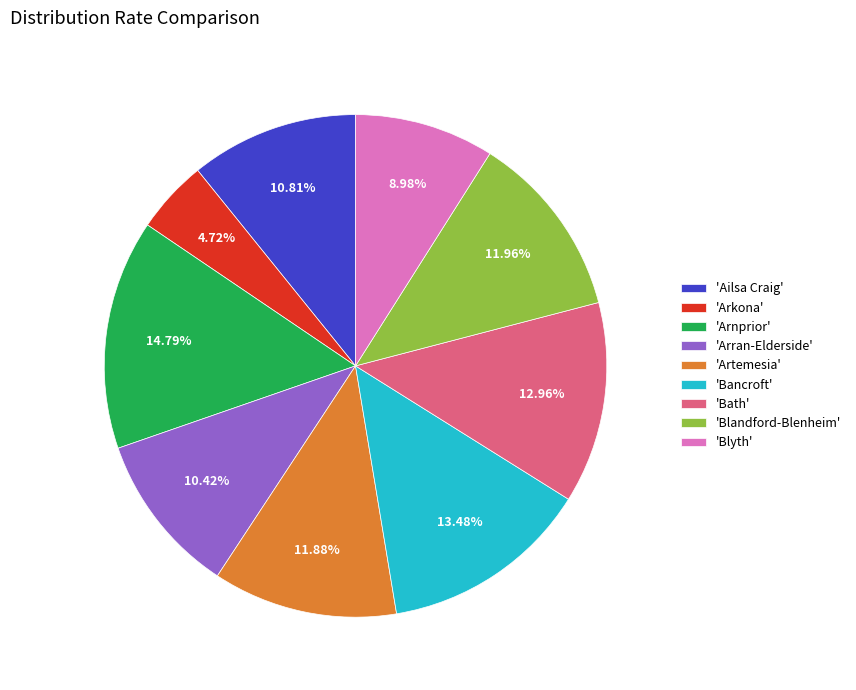

To the nearest percent, what is the difference between the largest and smallest slice percentages?

10%